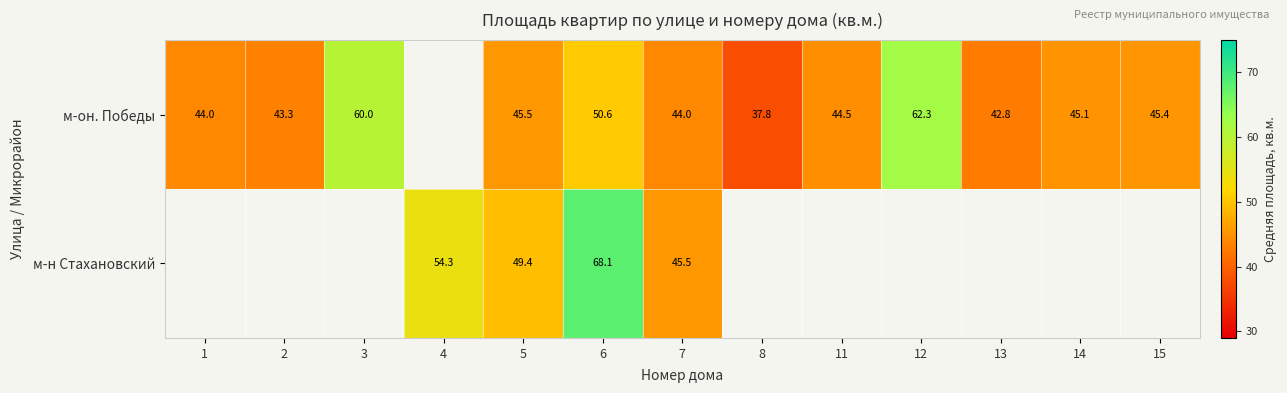

What is the minimum value shown in the chart?

37.8